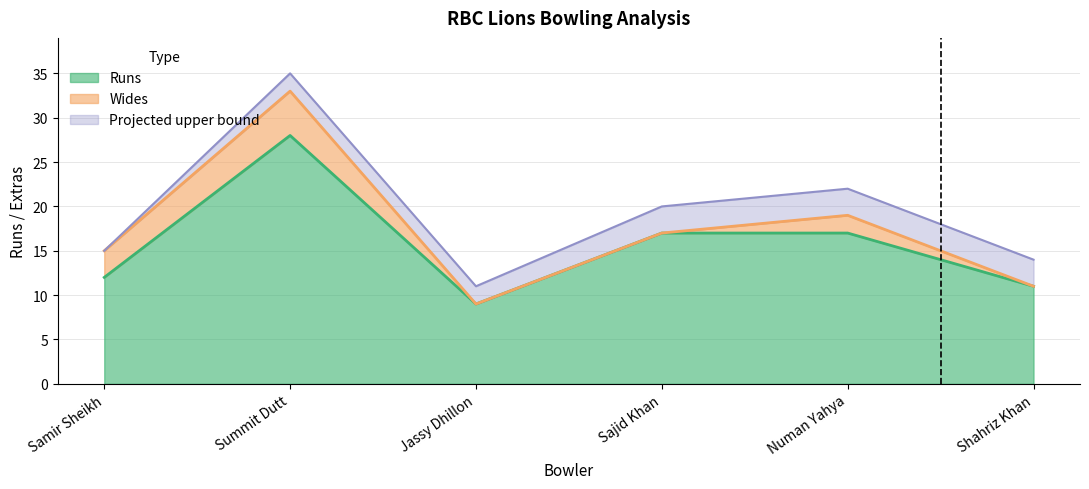

Is it true that Dot Balls upper equals 35 at Summit Dutt?

True